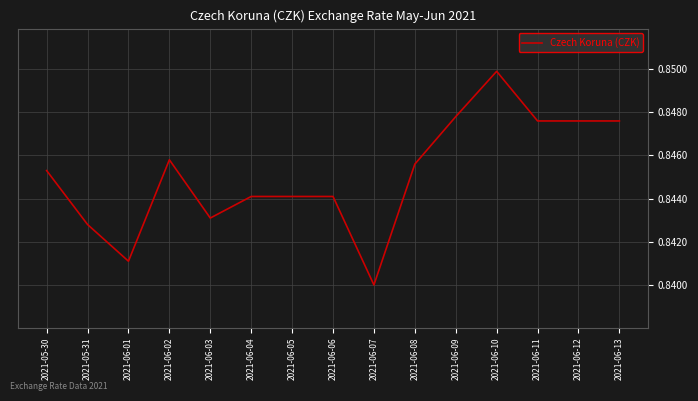

What position from the right is 2021-06-13?

1